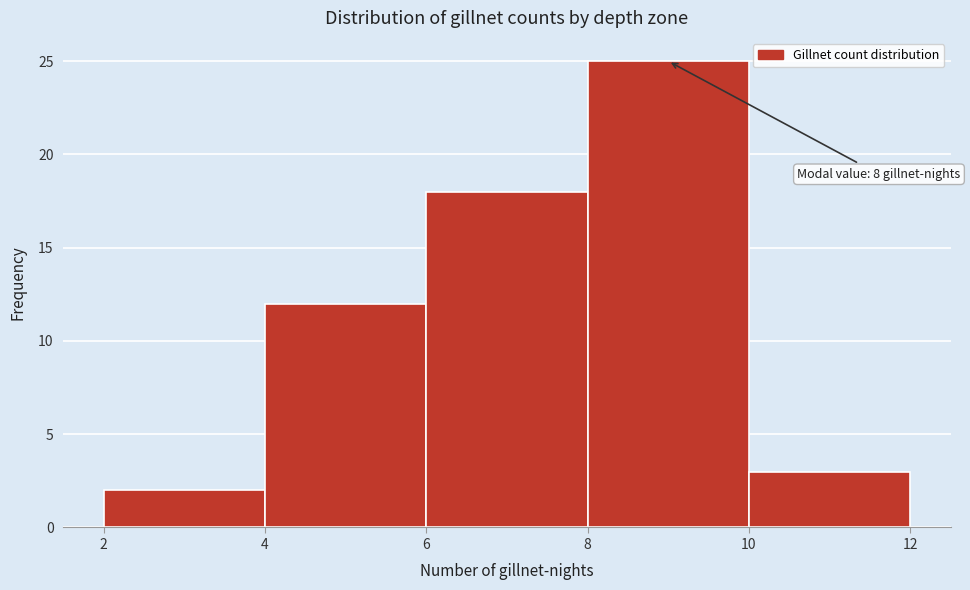

Which range on the x-axis has the tallest bar?

8 to 10